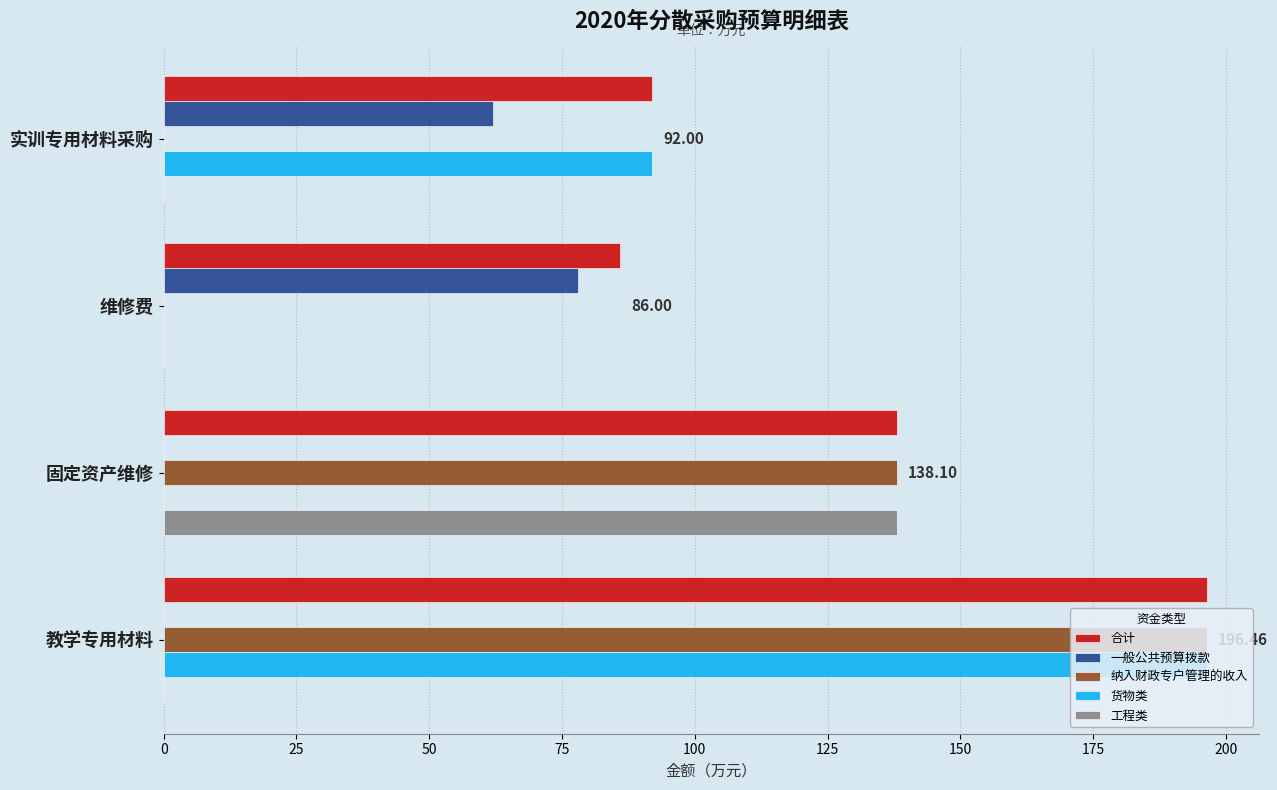

Which series has the largest total across all categories?

合计